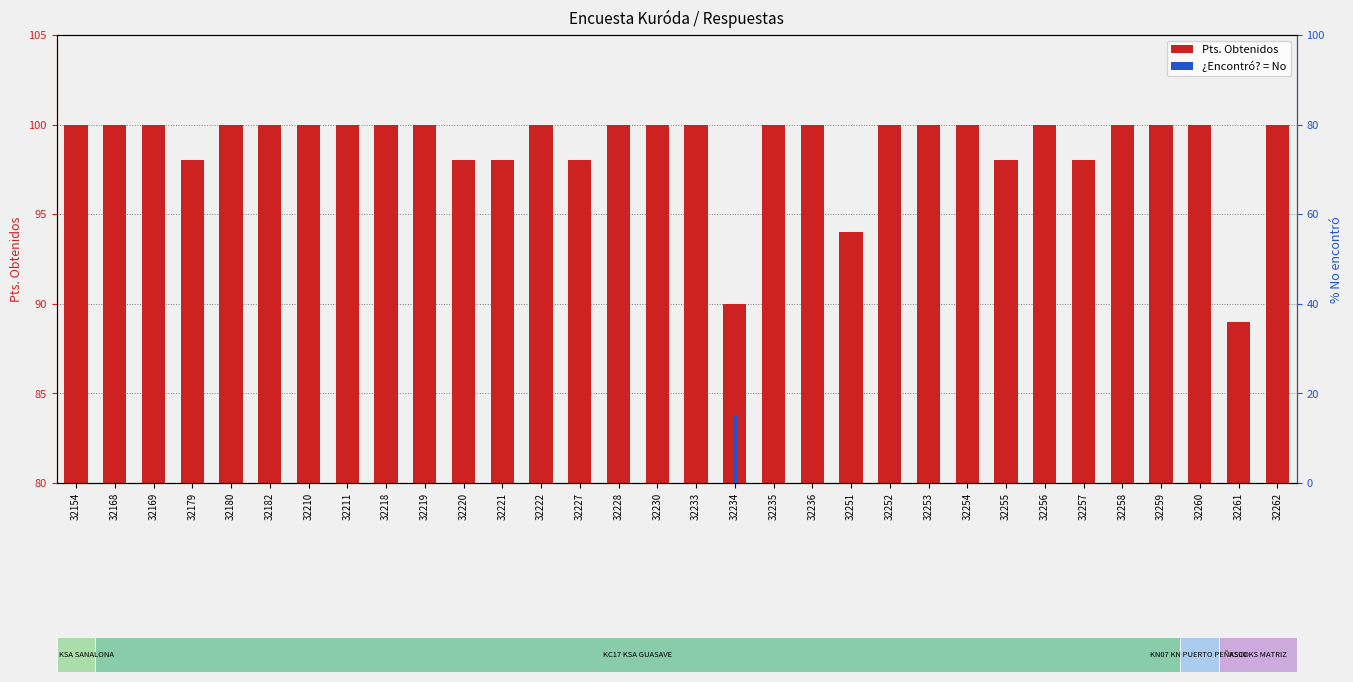

Is it true that ¿Encontró lo que buscaba? = No equals -9 at 32257?

False